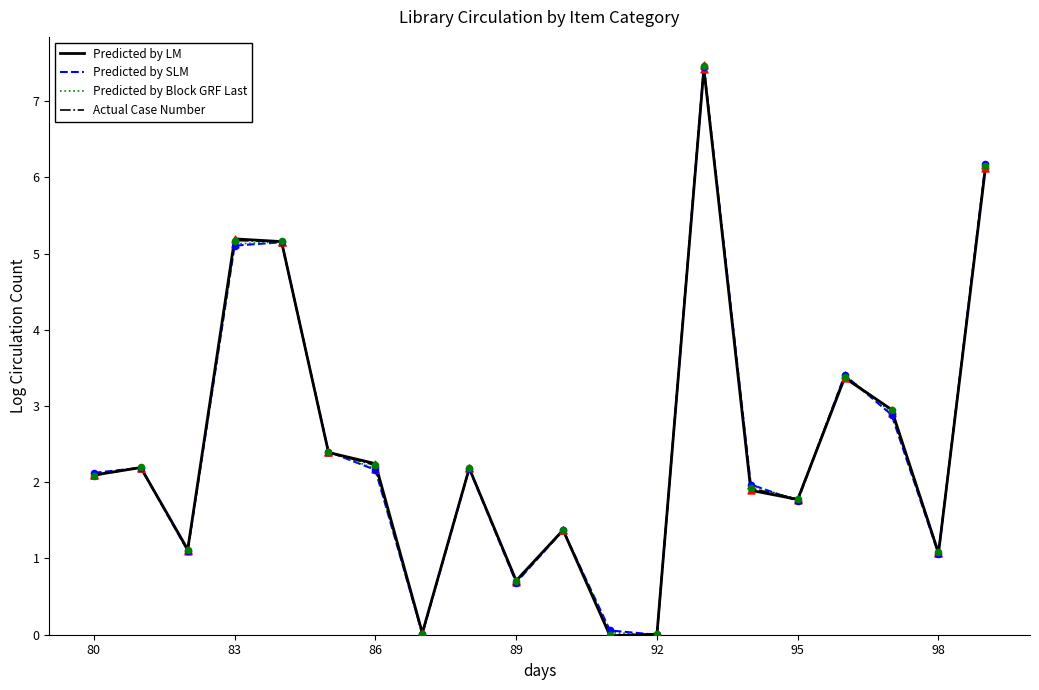

List the series in order of their overall mean, lowest first.

Predicted by SLM, Predicted by LM, Predicted by Block GRF Last, Actual Case Number